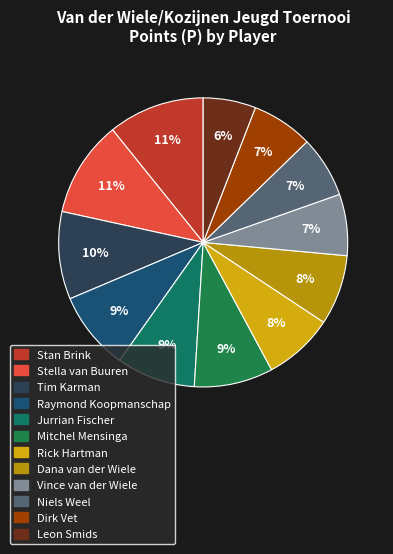

To the nearest percent, what portion does Vince van der Wiele represent?

7%